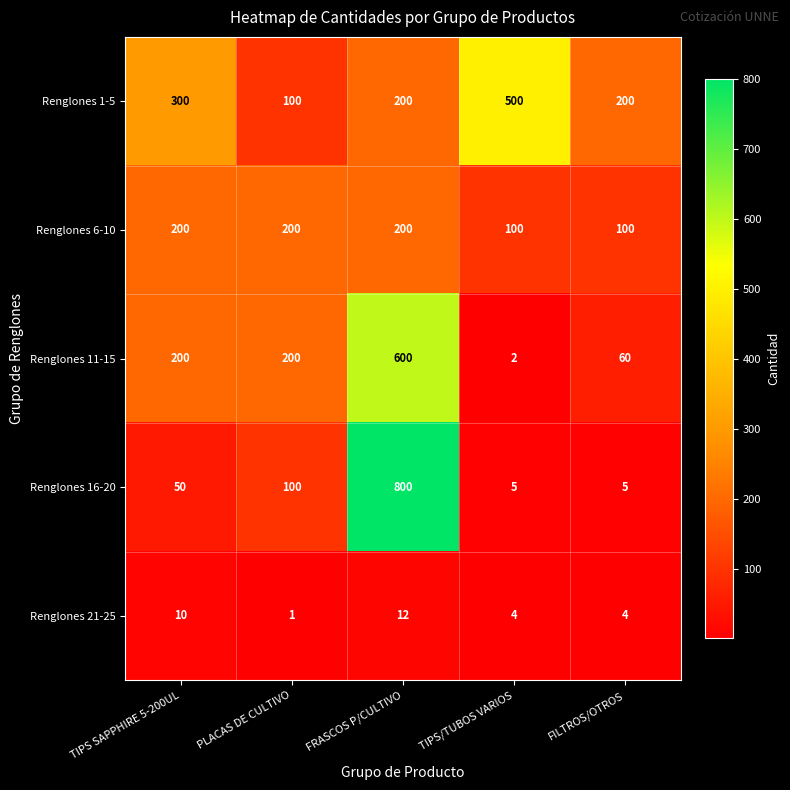

The Renglones 21-25 series shows 4 at FILTROS/OTROS. True or false?

True